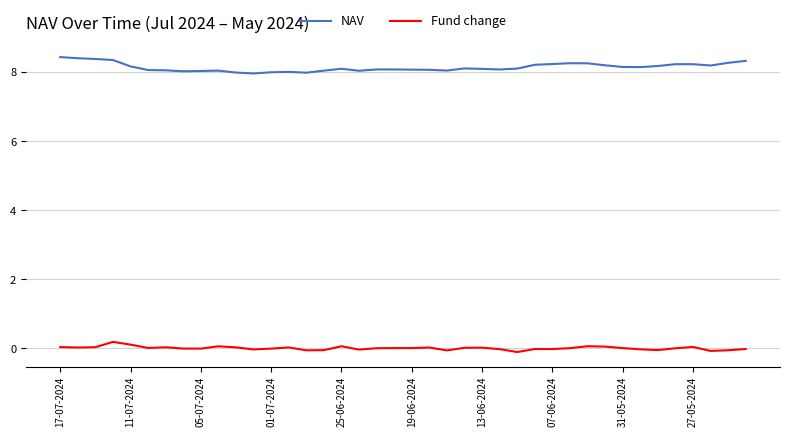

List the series in order of their overall mean, highest first.

NAV, Fund change